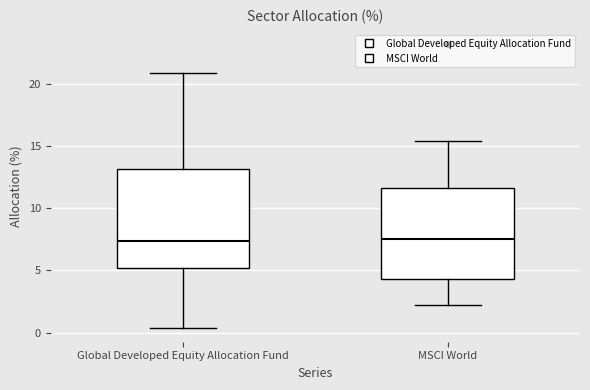

Comparing the boxes themselves (not the whiskers), which one is the tallest?

Global Developed Equity Allocation Fund